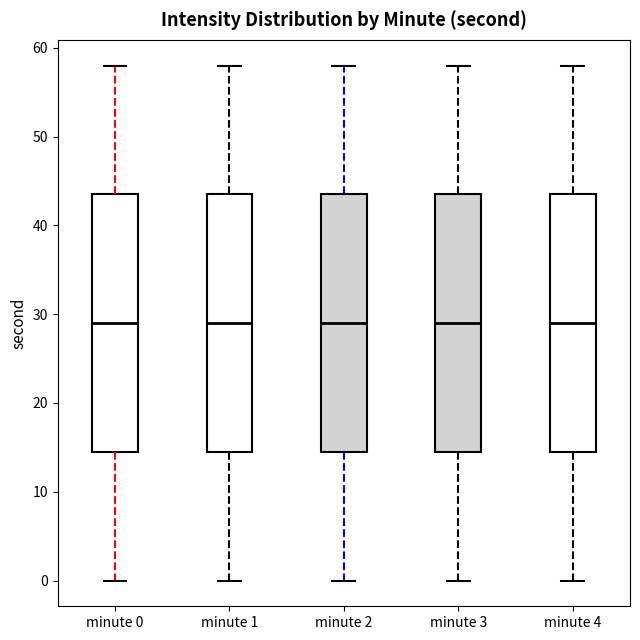

Reading left to right, transcribe this box plot: for each box, give where its median line is, the range the box spans, and where its two whiskers end, as read against the y-axis. The values are not printed on the chart, so give them approximately, as read against the axis.

minute 0: median 29, box 15 to 44, whiskers 0 to 58
minute 1: median 29, box 15 to 44, whiskers 0 to 58
minute 2: median 29, box 15 to 44, whiskers 0 to 58
minute 3: median 29, box 15 to 44, whiskers 0 to 58
minute 4: median 29, box 15 to 44, whiskers 0 to 58